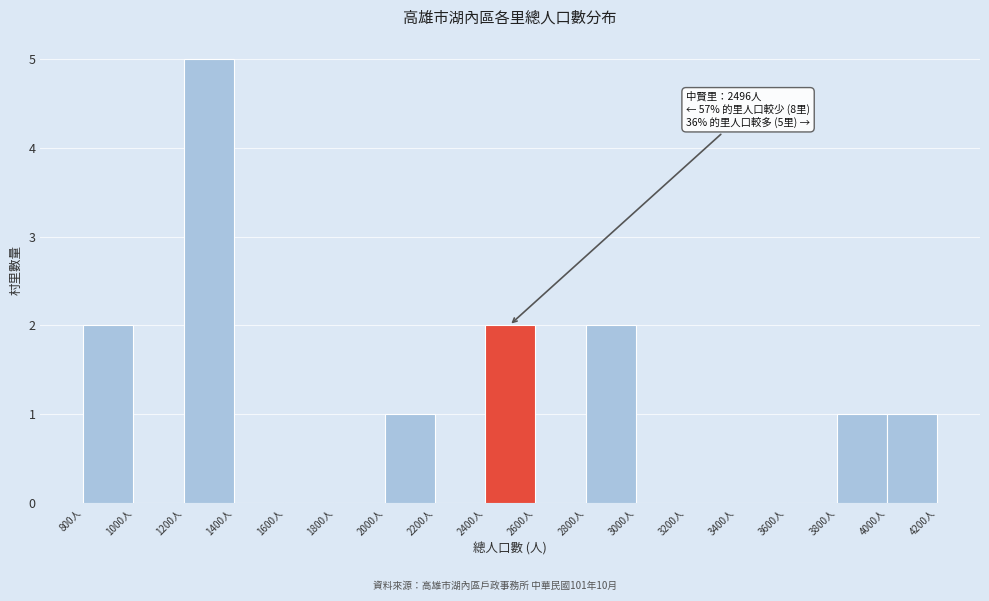

Over which range of the x-axis is the bar tallest?

1200 to 1400